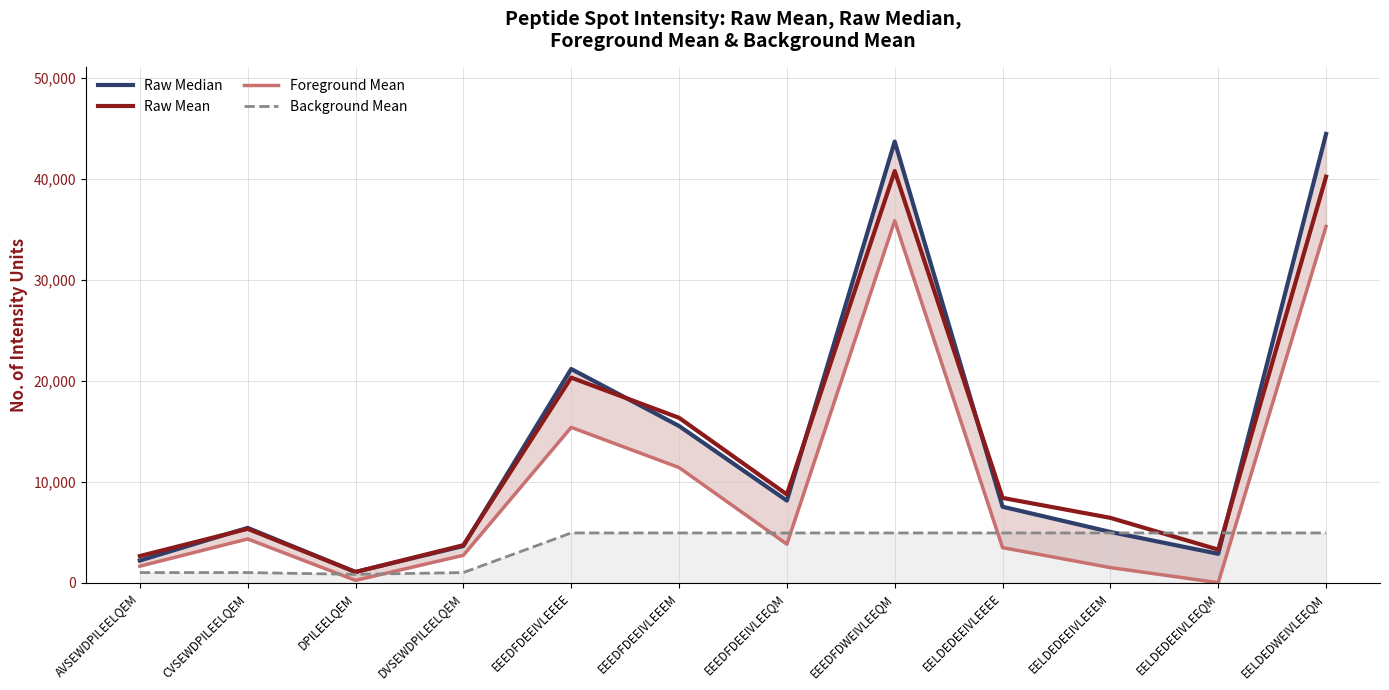

How many lines are shown in the chart?

4